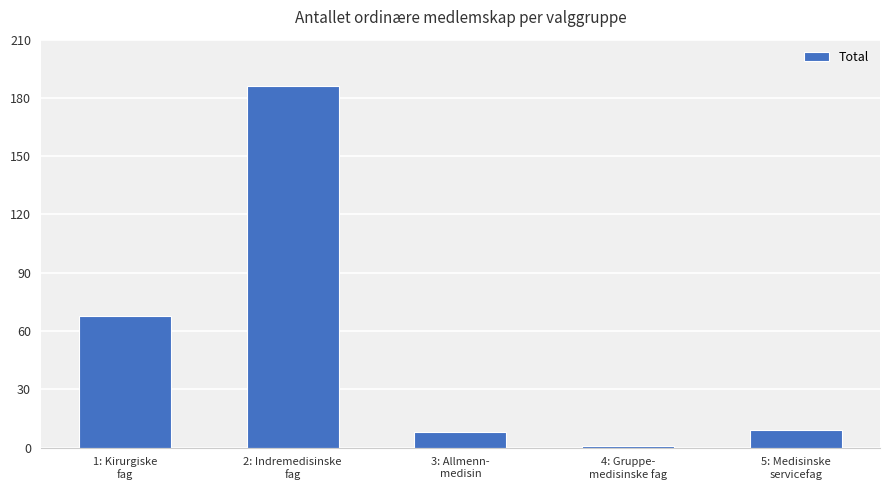

Reading left to right, what are all the values shown in this chart?

1: Kirurgiske
fag=68	2: Indremedisinske
fag=186	3: Allmenn-
medisin=8	4: Gruppe-
medisinske fag=1	5: Medisinske
servicefag=9